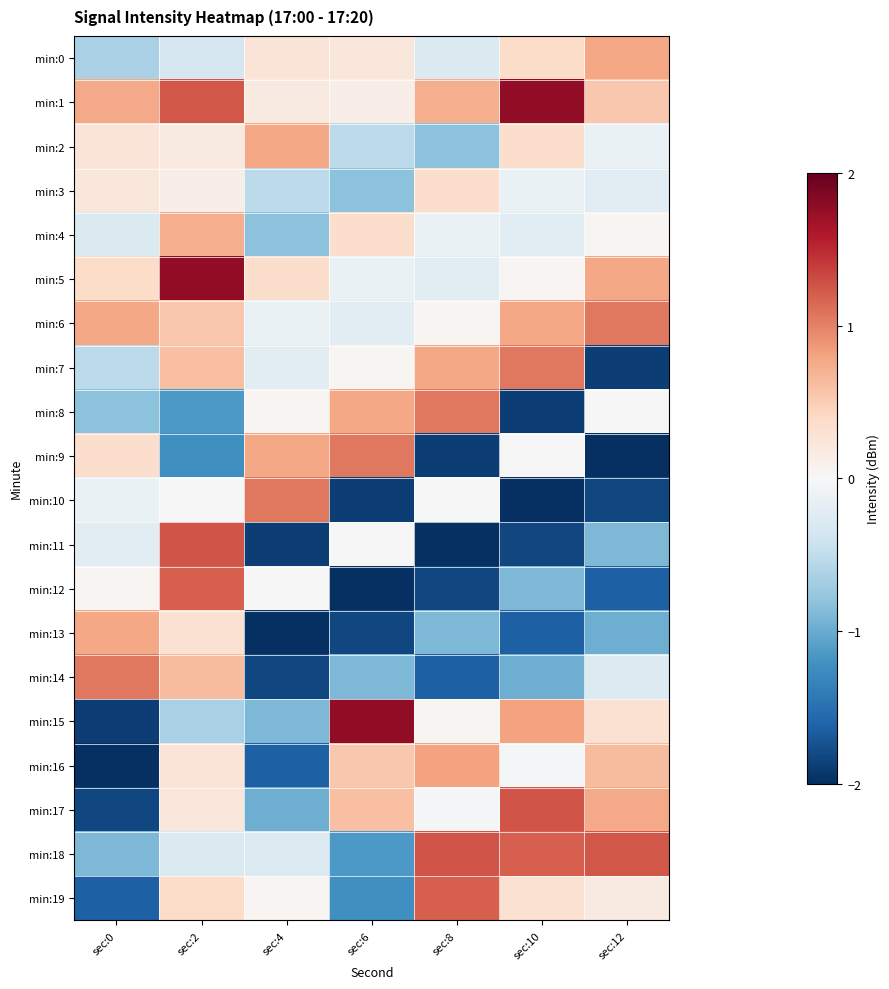

Reading left to right, transcribe all the data shown in this chart.

min:0: sec:0=-0.7	sec:2=-0.3	sec:4=0.3	sec:6=0.2	sec:8=-0.3	sec:10=0.4	sec:12=0.8
min:1: sec:0=0.8	sec:2=1.2	sec:4=0.2	sec:6=0.1	sec:8=0.7	sec:10=1.8	sec:12=0.5
min:2: sec:0=0.3	sec:2=0.2	sec:4=0.8	sec:6=-0.5	sec:8=-0.8	sec:10=0.4	sec:12=-0.1
min:3: sec:0=0.2	sec:2=0.1	sec:4=-0.5	sec:6=-0.8	sec:8=0.4	sec:10=-0.1	sec:12=-0.2
min:4: sec:0=-0.3	sec:2=0.7	sec:4=-0.8	sec:6=0.4	sec:8=-0.1	sec:10=-0.2	sec:12=0.0
min:5: sec:0=0.4	sec:2=1.8	sec:4=0.4	sec:6=-0.1	sec:8=-0.2	sec:10=0.0	sec:12=0.8
min:6: sec:0=0.8	sec:2=0.5	sec:4=-0.1	sec:6=-0.2	sec:8=0.0	sec:10=0.8	sec:12=1.1
min:7: sec:0=-0.5	sec:2=0.6	sec:4=-0.2	sec:6=0.0	sec:8=0.8	sec:10=1.1	sec:12=-1.9
min:8: sec:0=-0.8	sec:2=-1.1	sec:4=0.0	sec:6=0.8	sec:8=1.1	sec:10=-1.9	sec:12=0.0
min:9: sec:0=0.4	sec:2=-1.2	sec:4=0.8	sec:6=1.1	sec:8=-1.9	sec:10=0.0	sec:12=-2.2
min:10: sec:0=-0.1	sec:2=0.0	sec:4=1.1	sec:6=-1.9	sec:8=0.0	sec:10=-2.2	sec:12=-1.8
min:11: sec:0=-0.2	sec:2=1.3	sec:4=-1.9	sec:6=0.0	sec:8=-2.2	sec:10=-1.8	sec:12=-0.9
min:12: sec:0=0.0	sec:2=1.2	sec:4=0.0	sec:6=-2.2	sec:8=-1.8	sec:10=-0.9	sec:12=-1.6
min:13: sec:0=0.8	sec:2=0.3	sec:4=-2.2	sec:6=-1.8	sec:8=-0.9	sec:10=-1.6	sec:12=-1.0
min:14: sec:0=1.1	sec:2=0.6	sec:4=-1.8	sec:6=-0.9	sec:8=-1.6	sec:10=-1.0	sec:12=-0.3
min:15: sec:0=-1.9	sec:2=-0.7	sec:4=-0.9	sec:6=1.8	sec:8=0.0	sec:10=0.8	sec:12=0.3
min:16: sec:0=-2.2	sec:2=0.3	sec:4=-1.6	sec:6=0.5	sec:8=0.8	sec:10=-0.0	sec:12=0.6
min:17: sec:0=-1.8	sec:2=0.2	sec:4=-1.0	sec:6=0.6	sec:8=-0.0	sec:10=1.3	sec:12=0.8
min:18: sec:0=-0.9	sec:2=-0.3	sec:4=-0.3	sec:6=-1.1	sec:8=1.3	sec:10=1.2	sec:12=1.2
min:19: sec:0=-1.6	sec:2=0.4	sec:4=0.0	sec:6=-1.2	sec:8=1.2	sec:10=0.3	sec:12=0.2